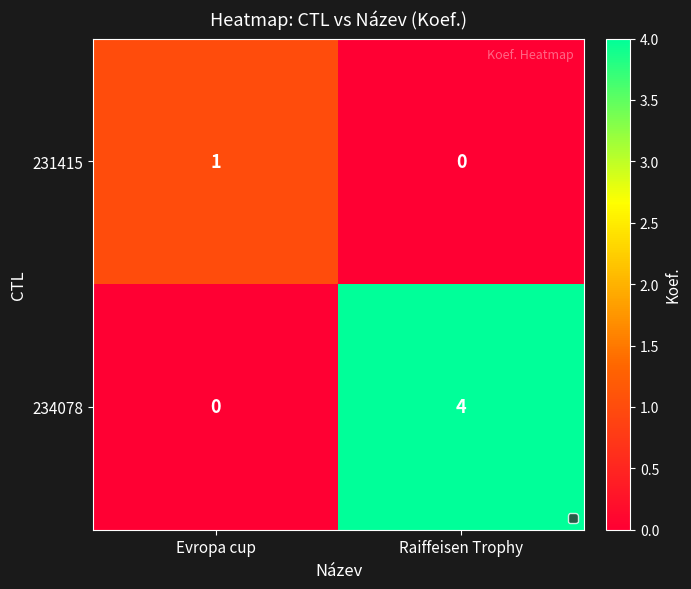

At how many categories does at least one series exceed 2?

1